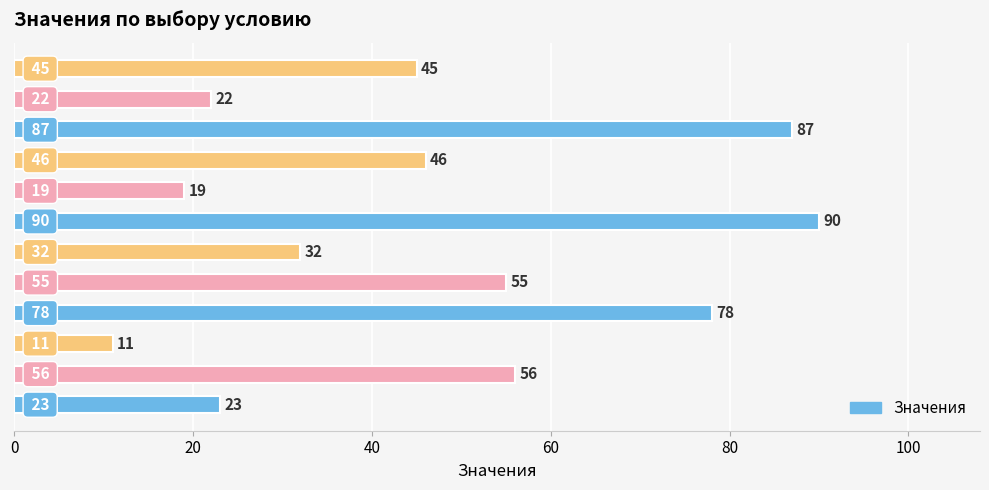

What is the minimum value shown in the chart?

11